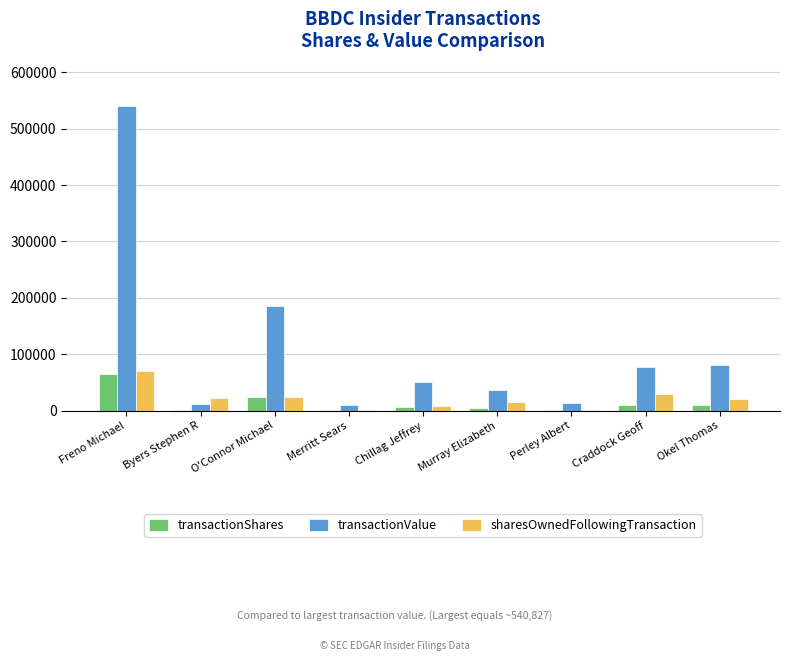

What is the maximum value shown in the chart?

540827